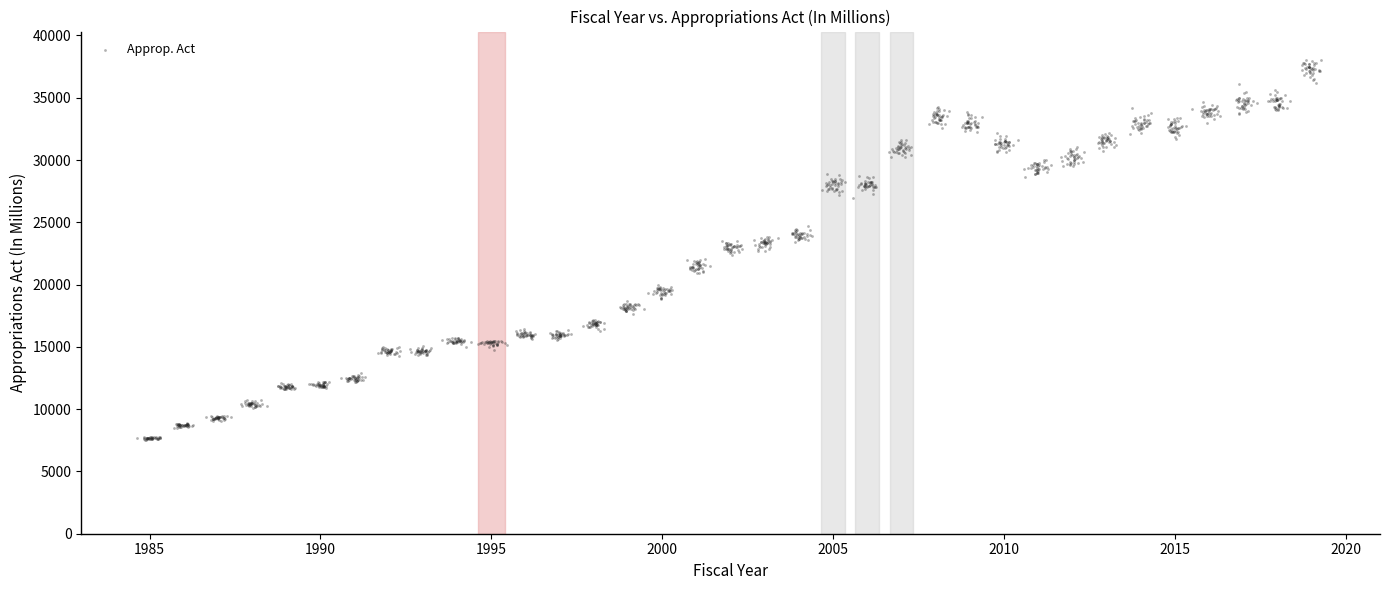

What is the range of Y values (max minus min)?

30498.3